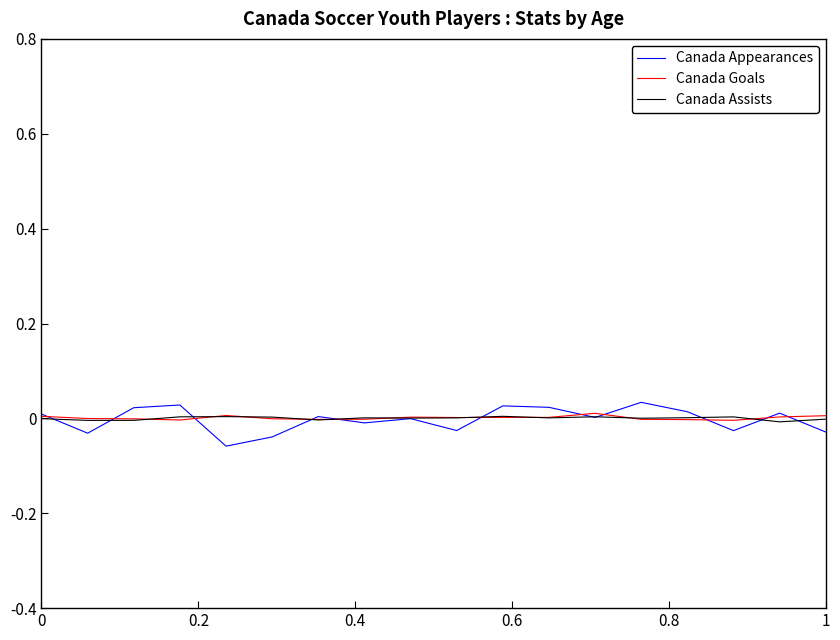

Which series has the widest spread of values?

Canada Appearances